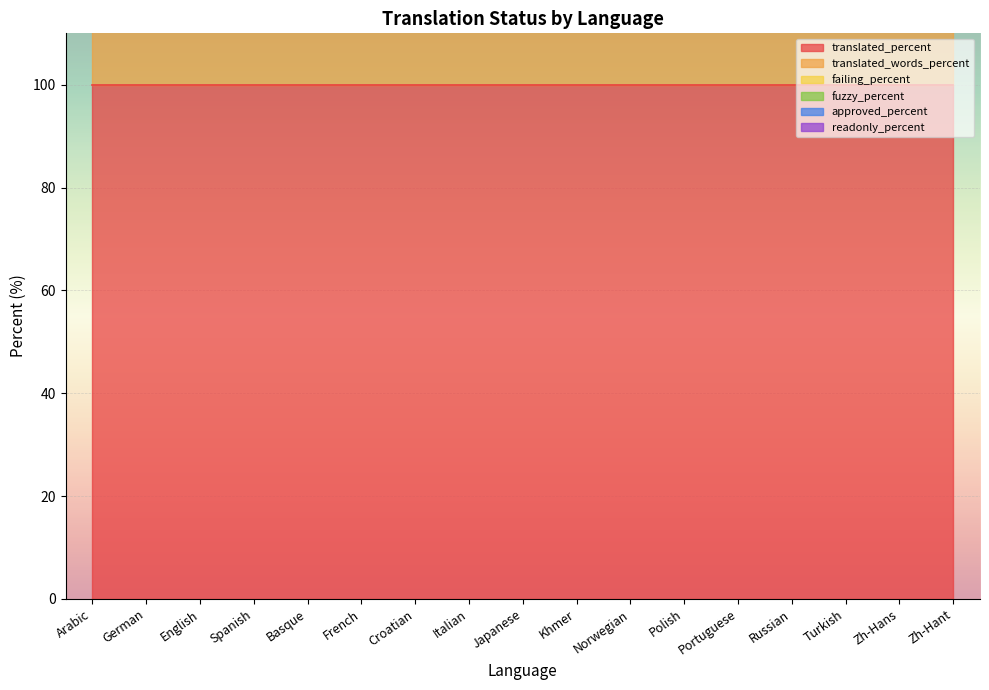

At which category is the sum across all series the highest?

Arabic